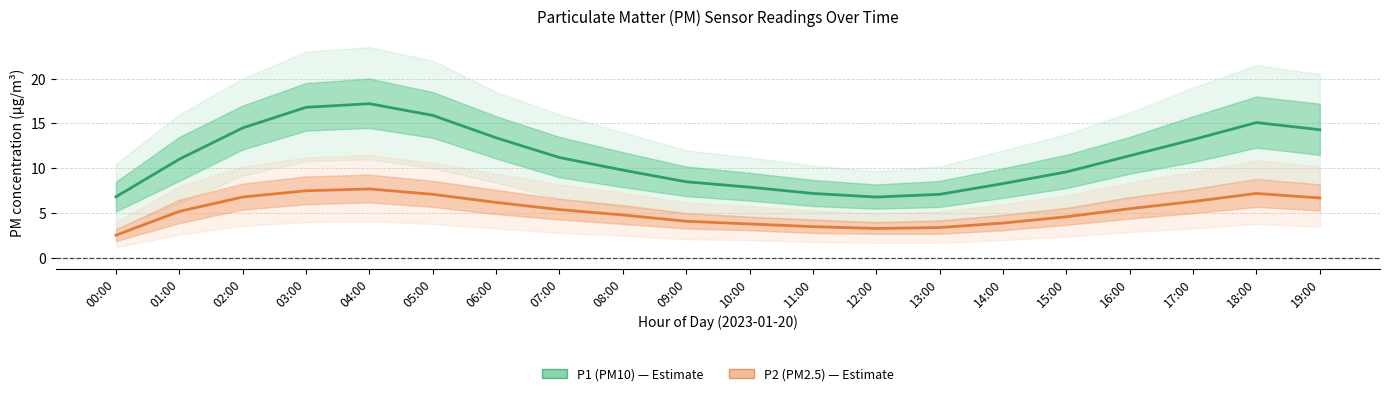

What are all the series names shown in the legend?

P1 (PM10), P2 (PM2.5)